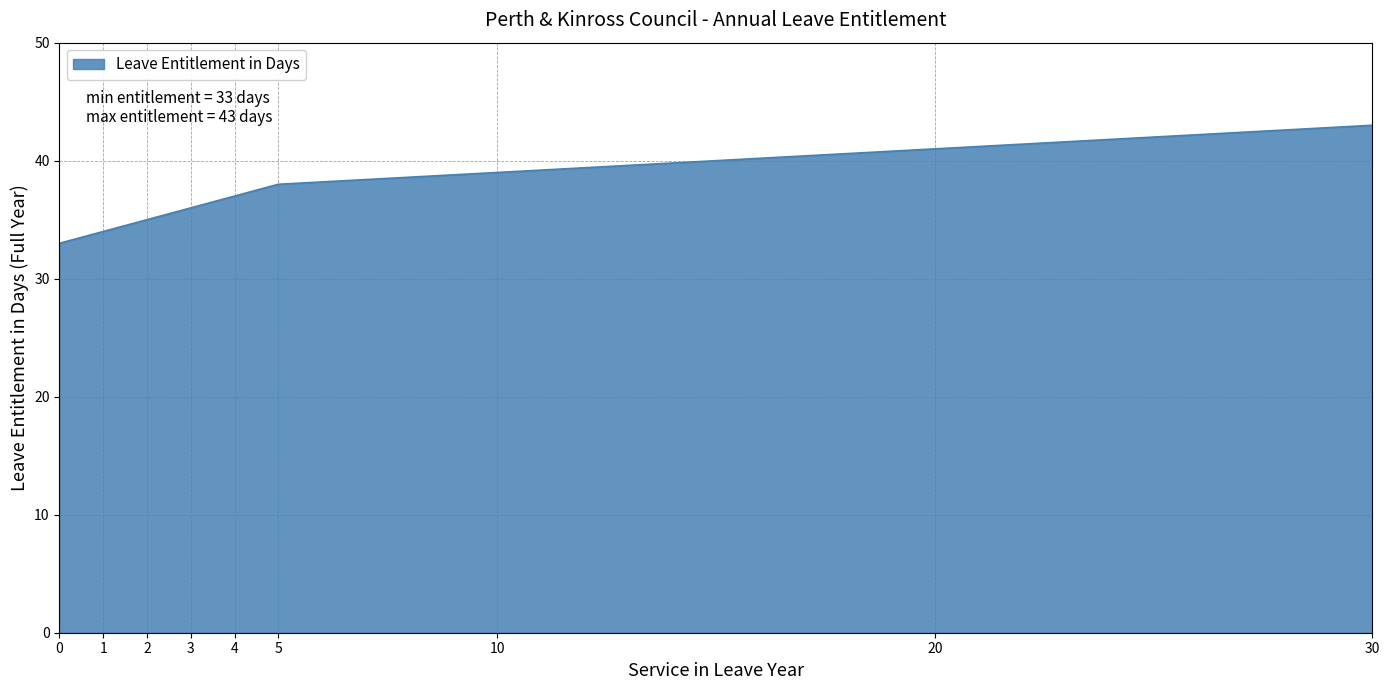

Approximately how many times larger is the value at 2 compared to 4?

0.9